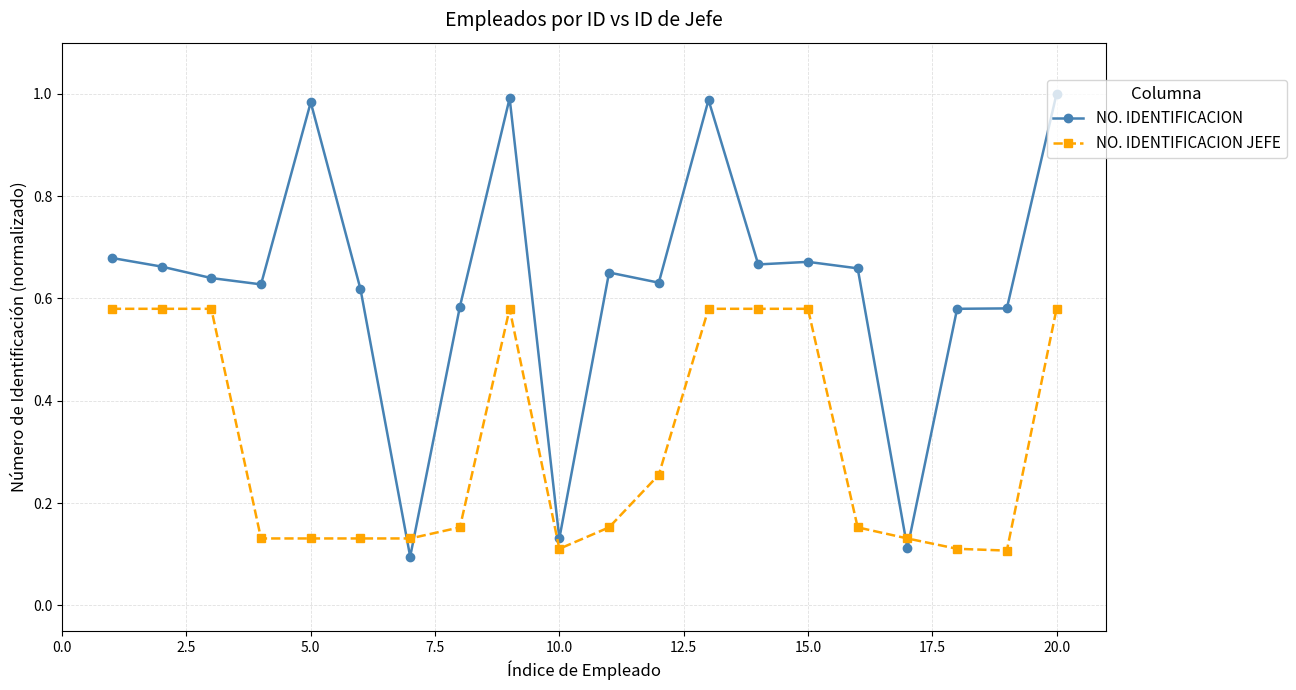

How many distinct data groups are displayed?

2